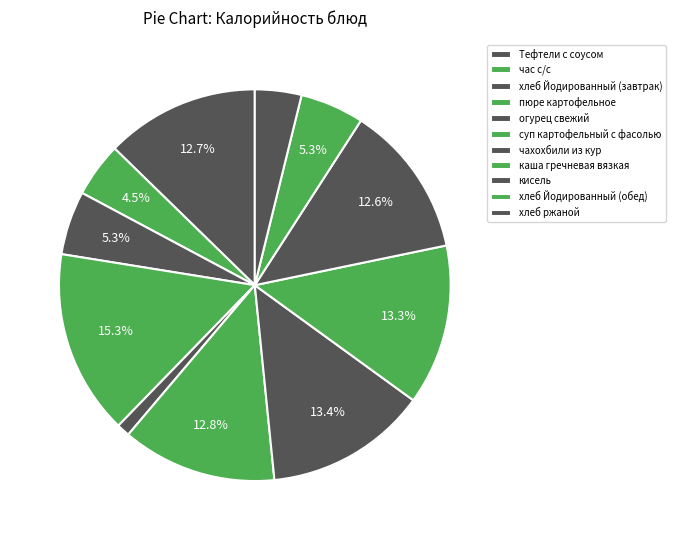

Count the number of slices in the pie.

11